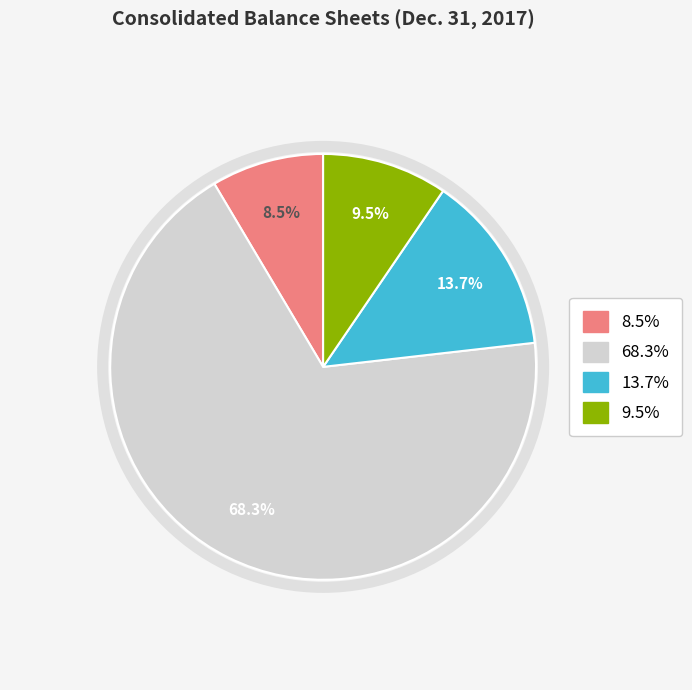

Is there a majority slice in this chart?

Yes